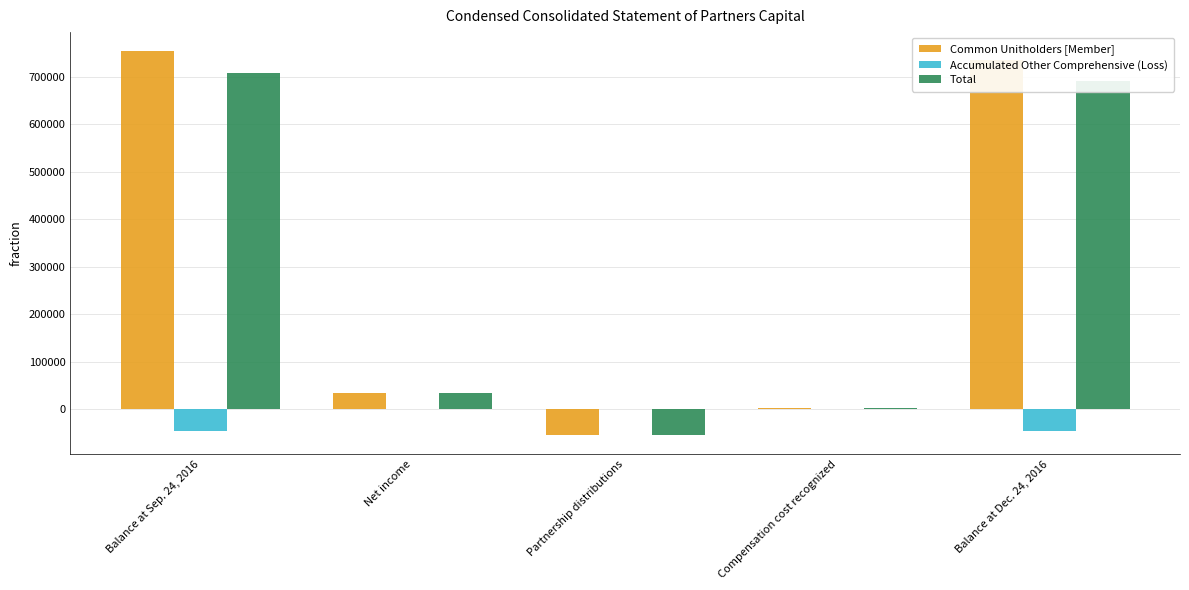

How many series are shown in this chart?

3